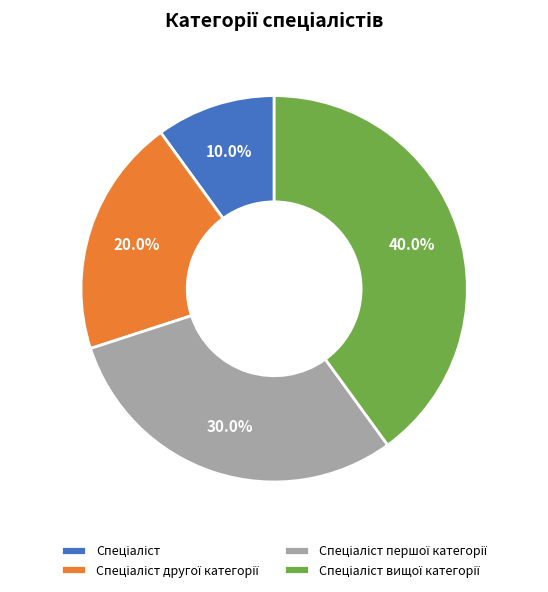

Count the number of slices in the pie.

4